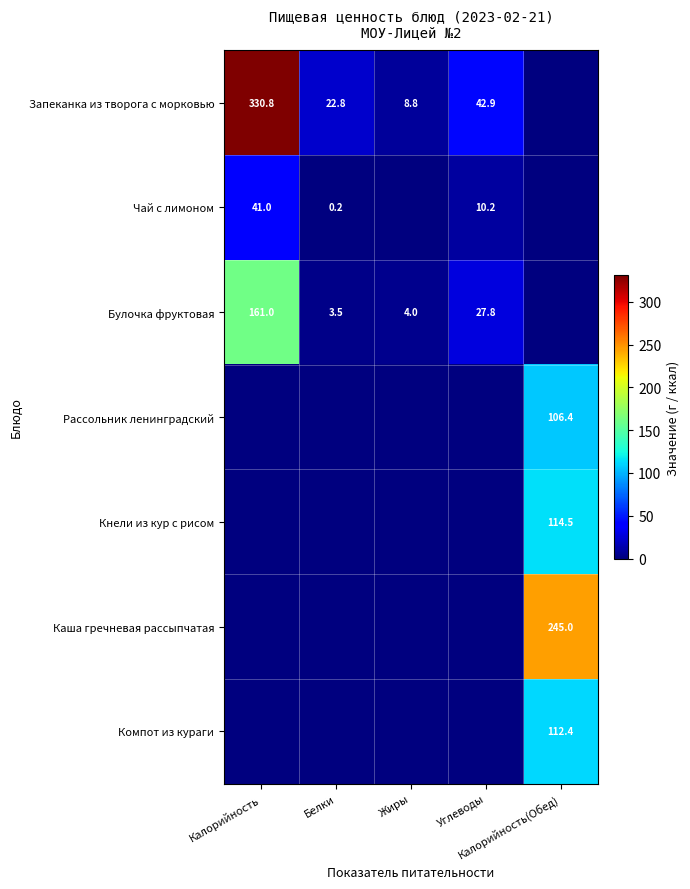

At which category is the sum across all series the highest?

Калорийность(Обед)